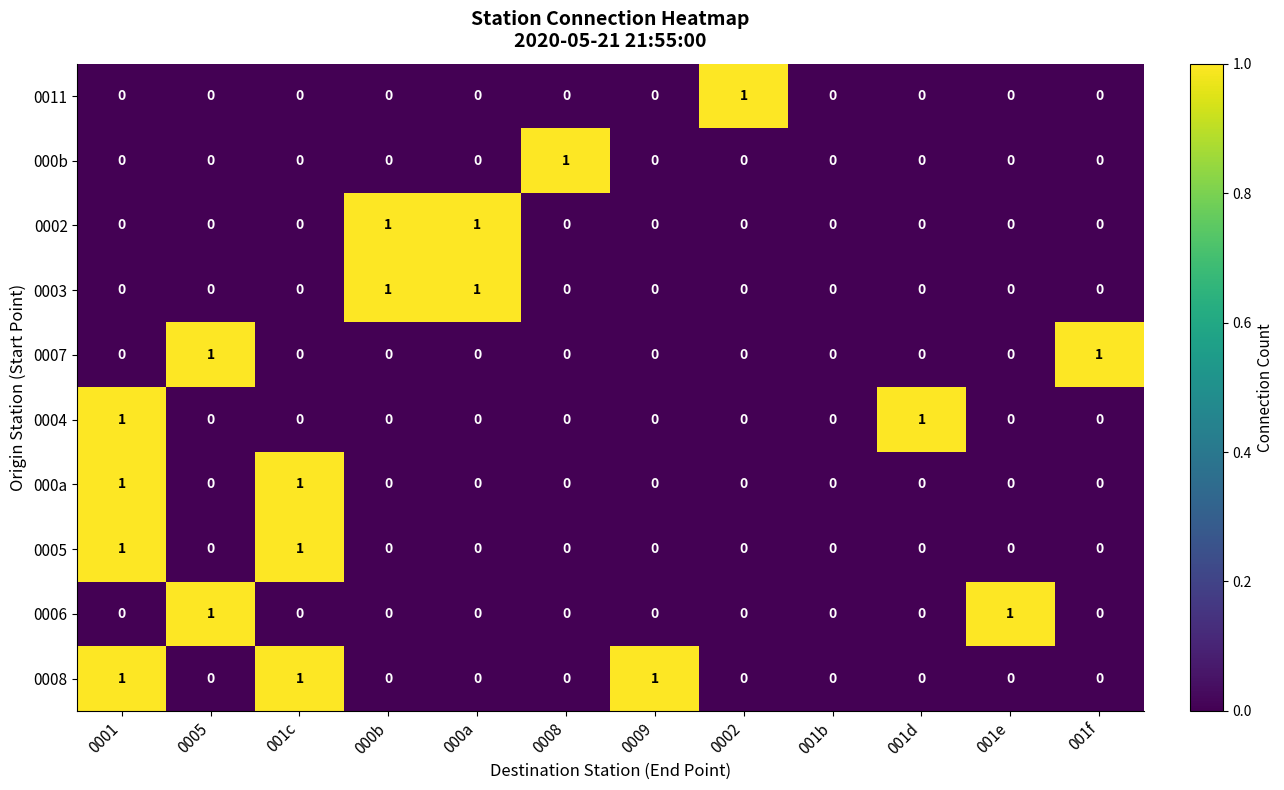

The 0008 series shows 0 at 0008. True or false?

True